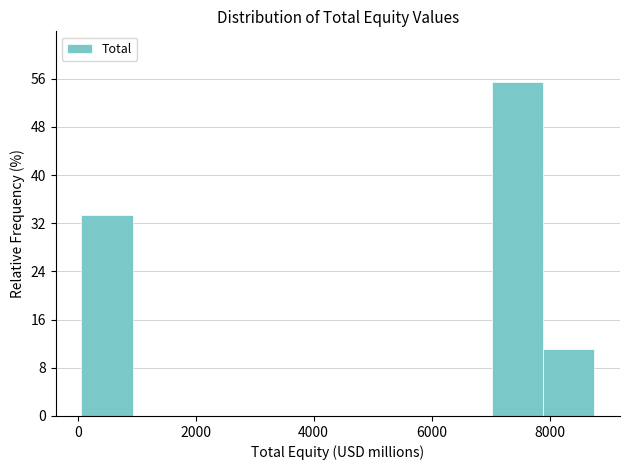

Reading left to right, list every bar in this chart as the range it spans on the x-axis followed by its height. Neither the bar edges nor the heights are printed on the chart, so give them approximately, as read against the axes.

0 to 1000: 33
1000 to 1800: 0
1800 to 2600: 0
2600 to 3600: 0
3600 to 4400: 0
4400 to 5200: 0
5200 to 6200: 0
6200 to 7000: 0
7000 to 7800: 56
7800 to 8800: 11